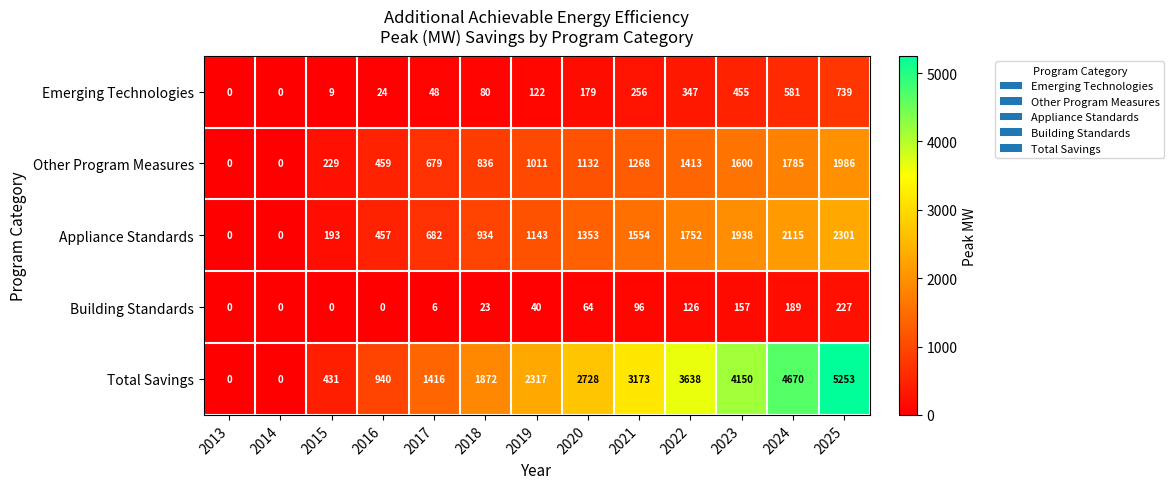

Count the number of data series in this chart.

5